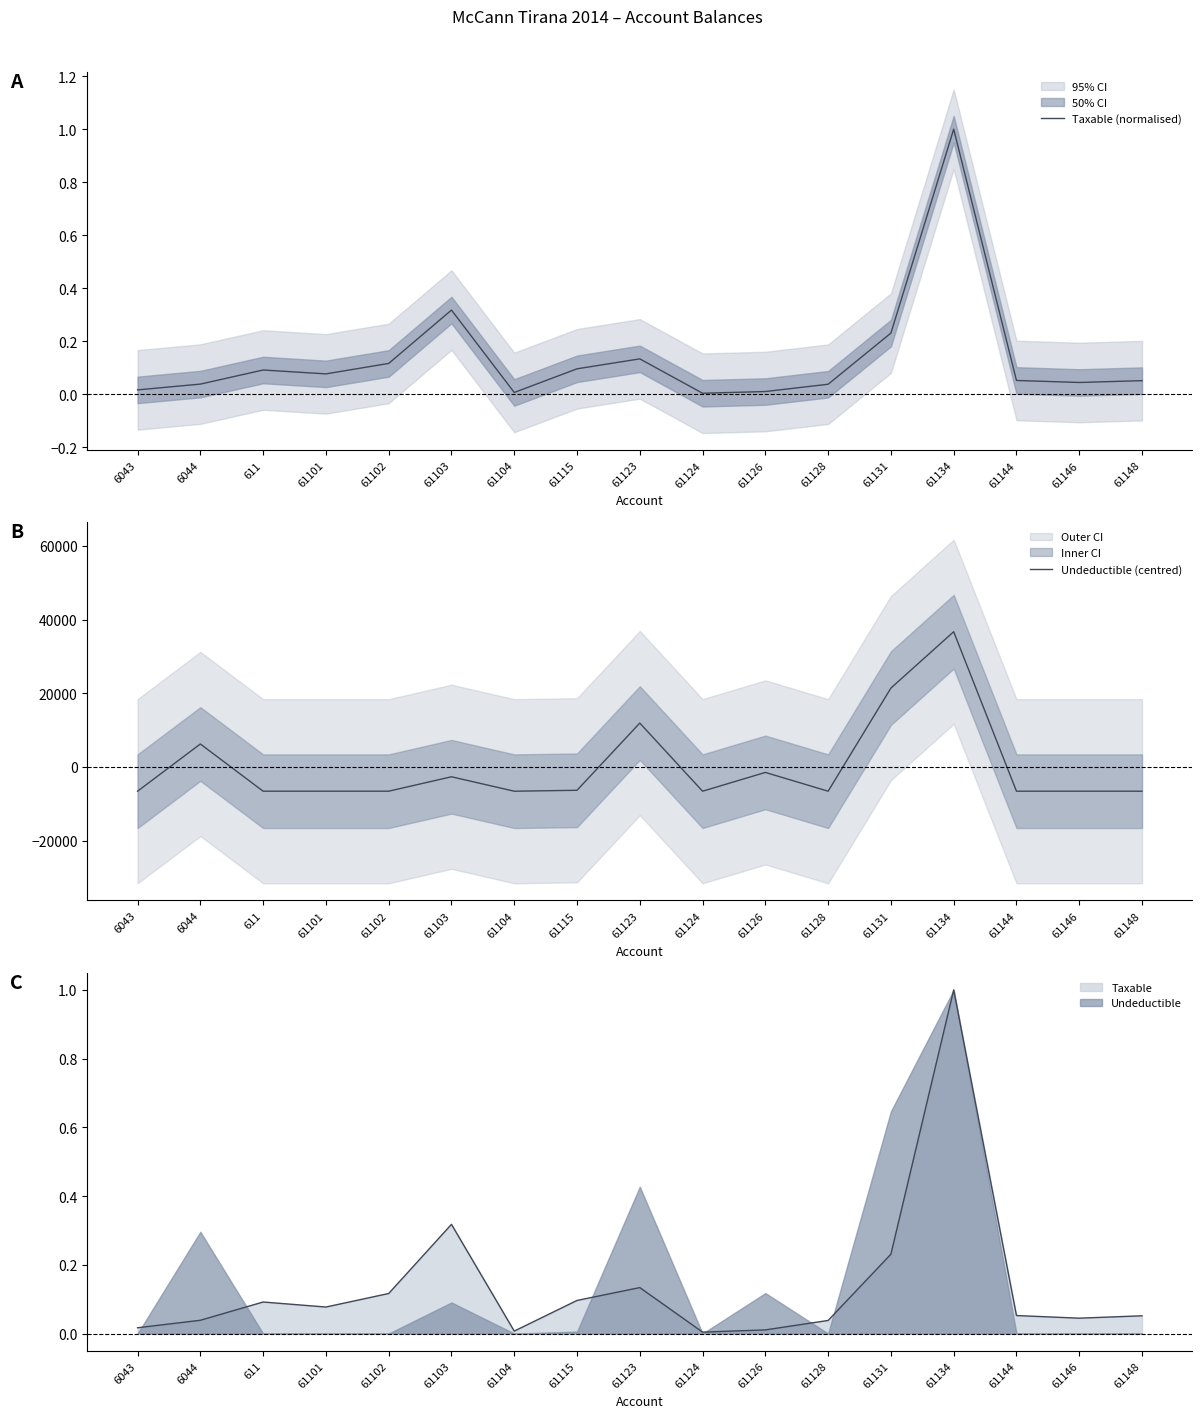

Where do Undeductible (centred) and Taxable (normalised) first cross each other?

6043 and 6044